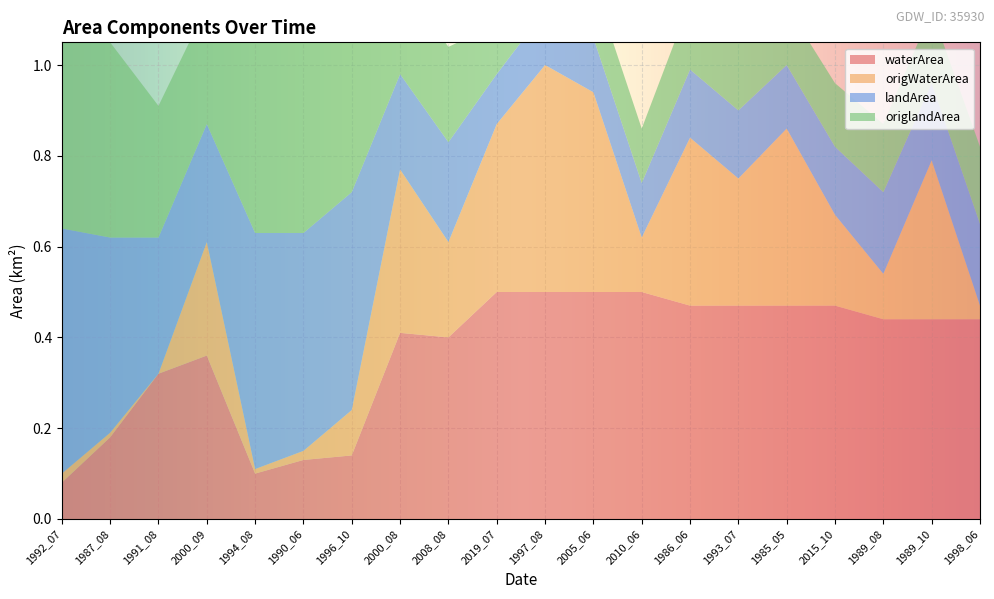

Reading right to left, transcribe all the data shown in this chart.

waterArea: 0.4	0.4	0.4	0.5	0.5	0.5	0.5	0.5	0.5	0.5	0.5	0.4	0.4	0.1	0.1	0.1	0.4	0.3	0.2	0.1
origWaterArea: 0.0	0.3	0.1	0.2	0.4	0.3	0.4	0.1	0.4	0.5	0.4	0.2	0.4	0.1	0.0	0.0	0.2	0.0	0.0	0.0
landArea: 0.2	0.2	0.2	0.1	0.1	0.1	0.1	0.1	0.1	0.1	0.1	0.2	0.2	0.5	0.5	0.5	0.3	0.3	0.4	0.5
origlandArea: 0.2	0.2	0.1	0.1	0.1	0.1	0.1	0.1	0.1	0.1	0.1	0.2	0.2	0.5	0.5	0.5	0.3	0.3	0.4	0.5